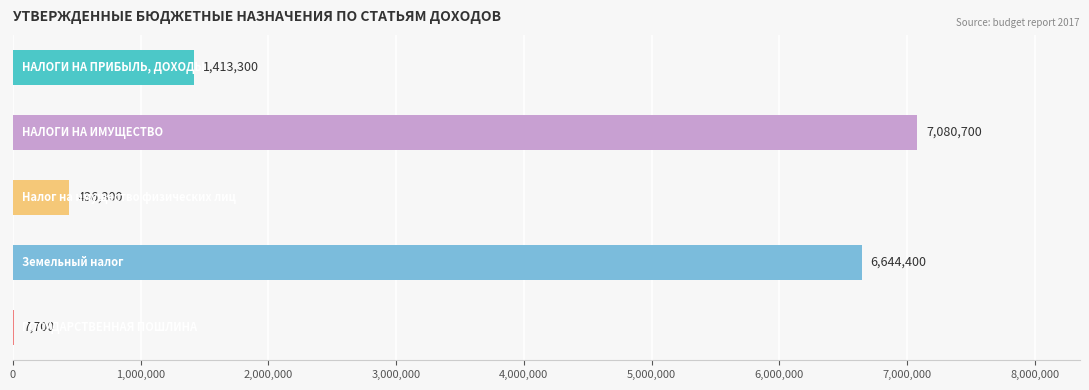

What is the greatest value displayed?

7080700